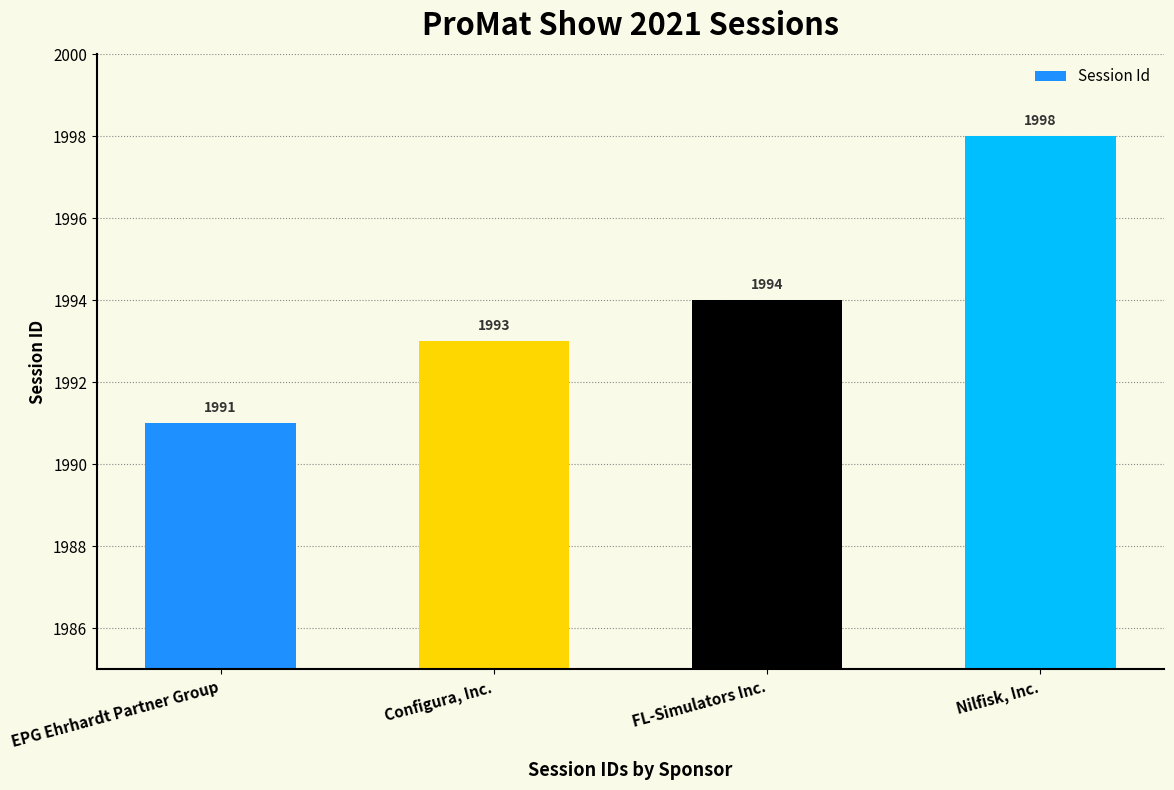

Rank the categories by value from highest to lowest.

Nilfisk, Inc., FL-Simulators Inc., Configura, Inc., EPG Ehrhardt Partner Group